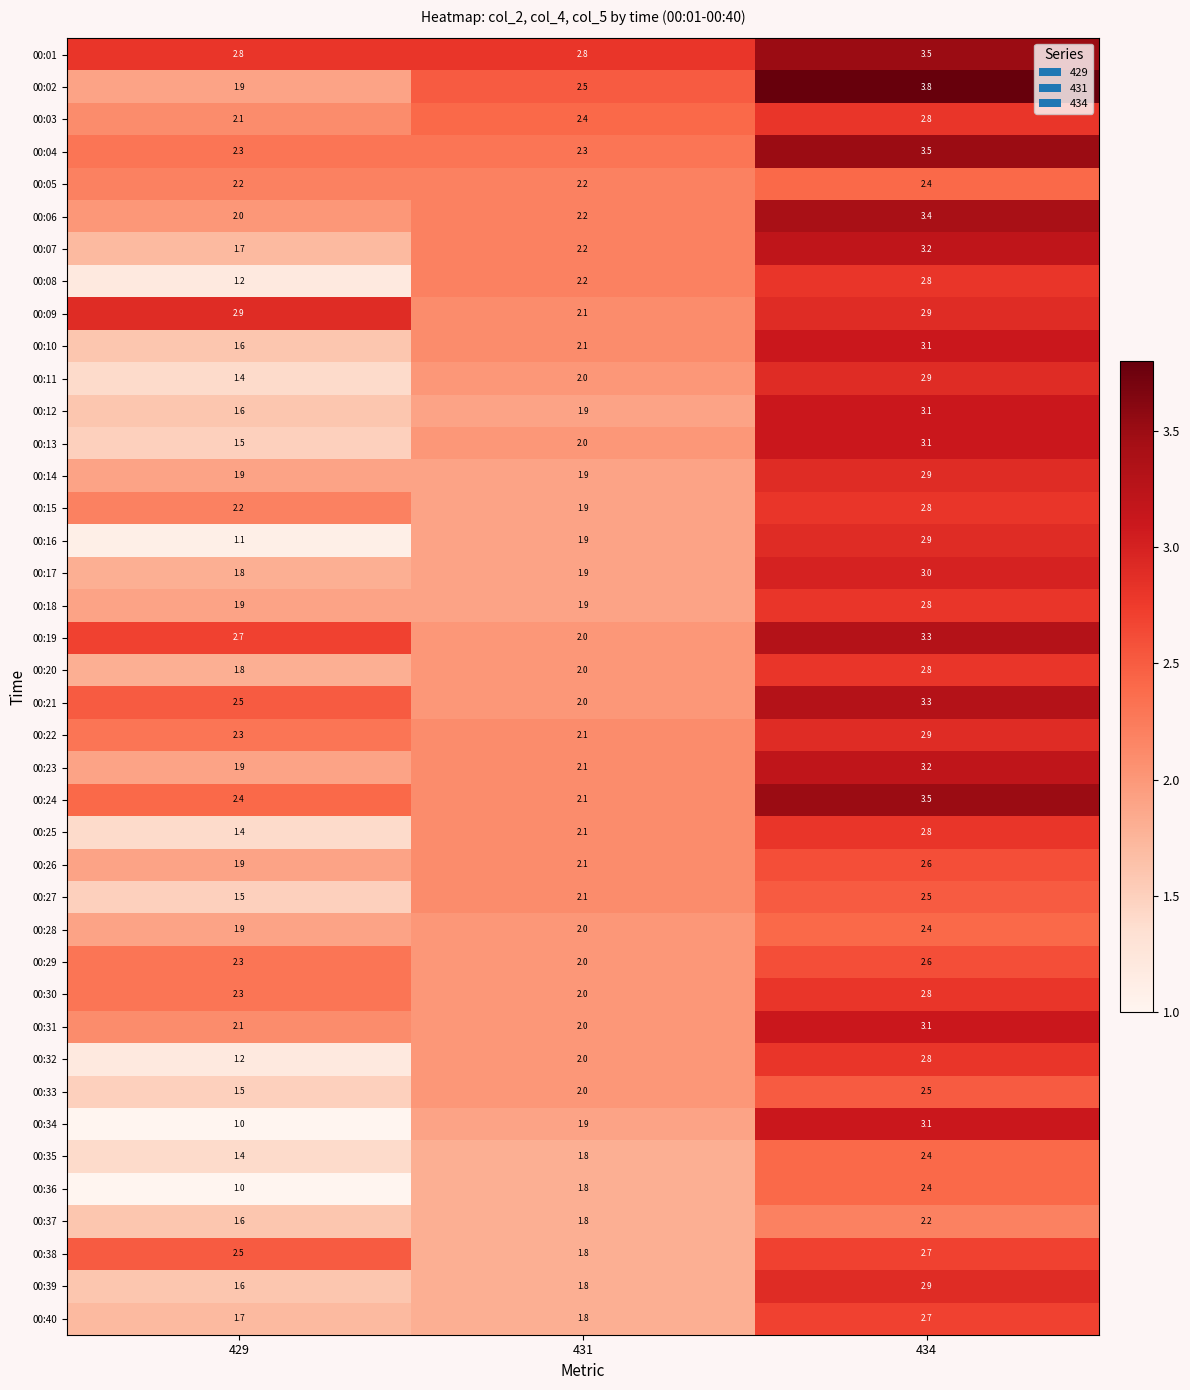

The 00:23 series shows 5.5 at 434. True or false?

False